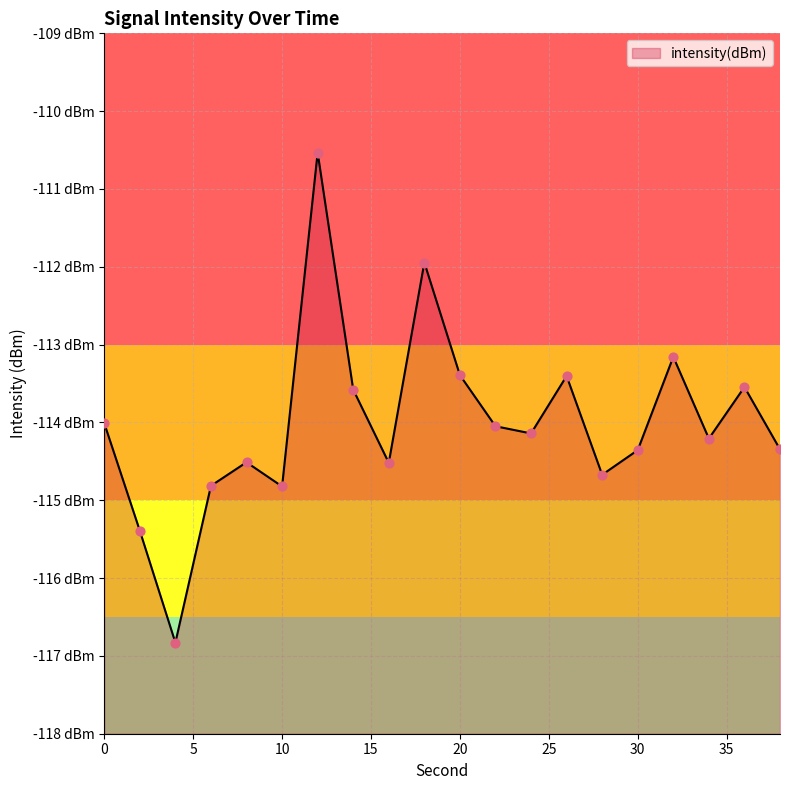

What is the change in value from 22 to 32?

+0.9